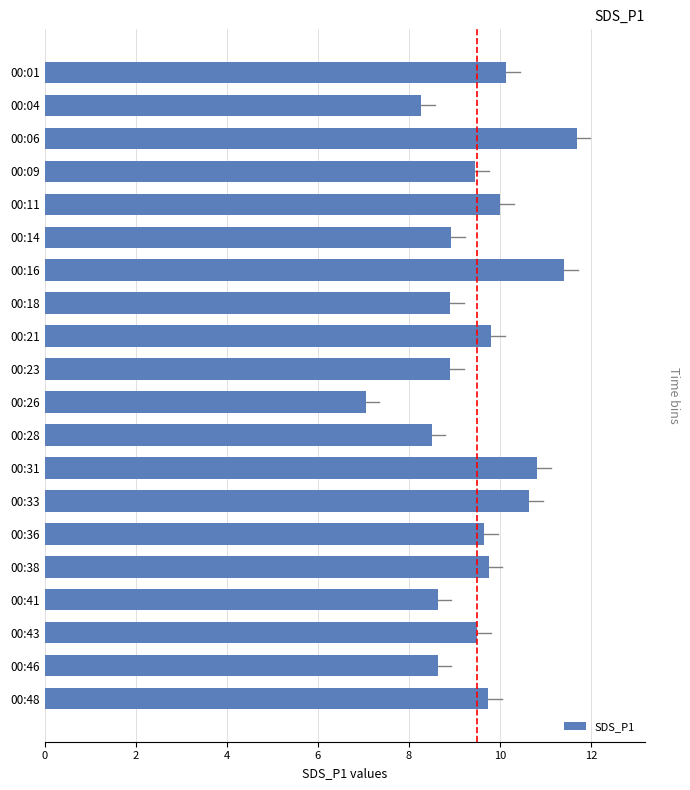

Which has a higher value, 00:21 or 00:04?

00:21